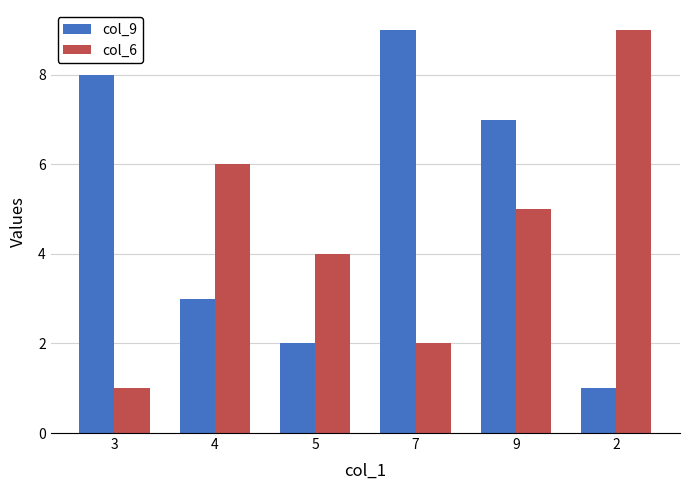

Between 4 and 2, which series saw the biggest shift?

col_6